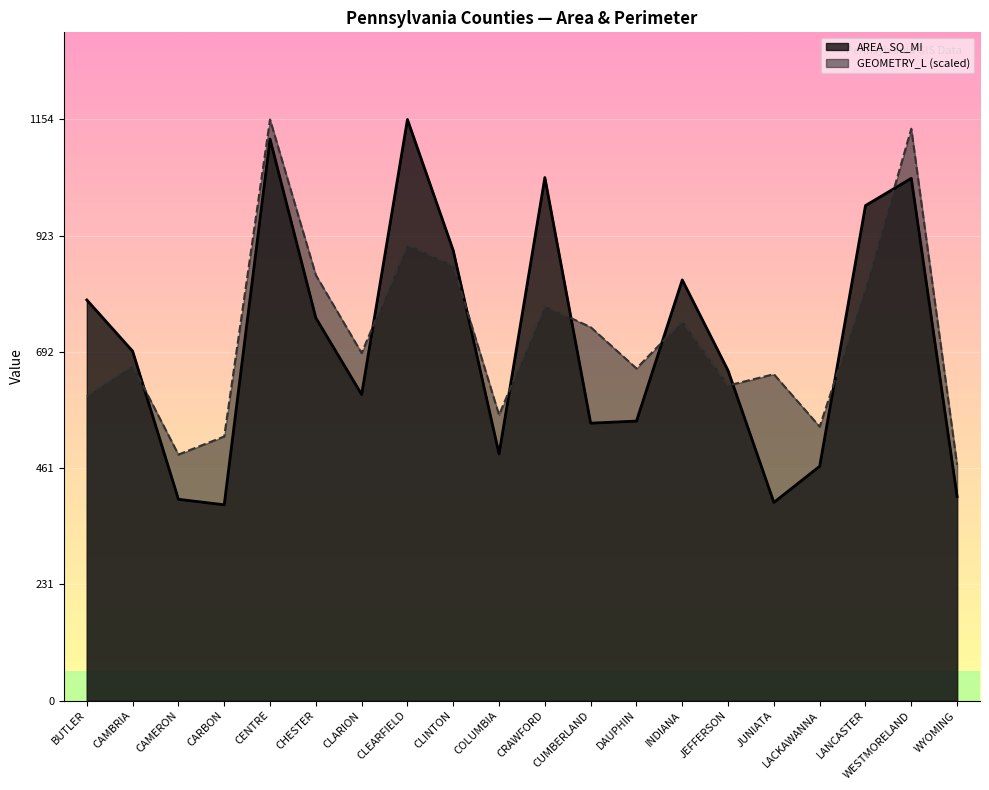

How many lines are shown in the chart?

2